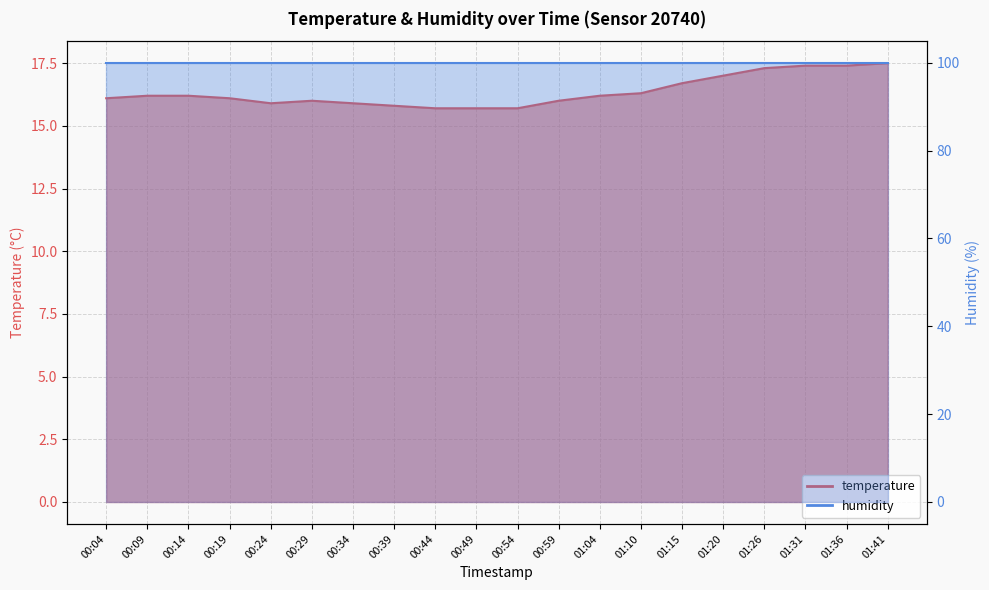

What value does the data have at 00:44?

15.7